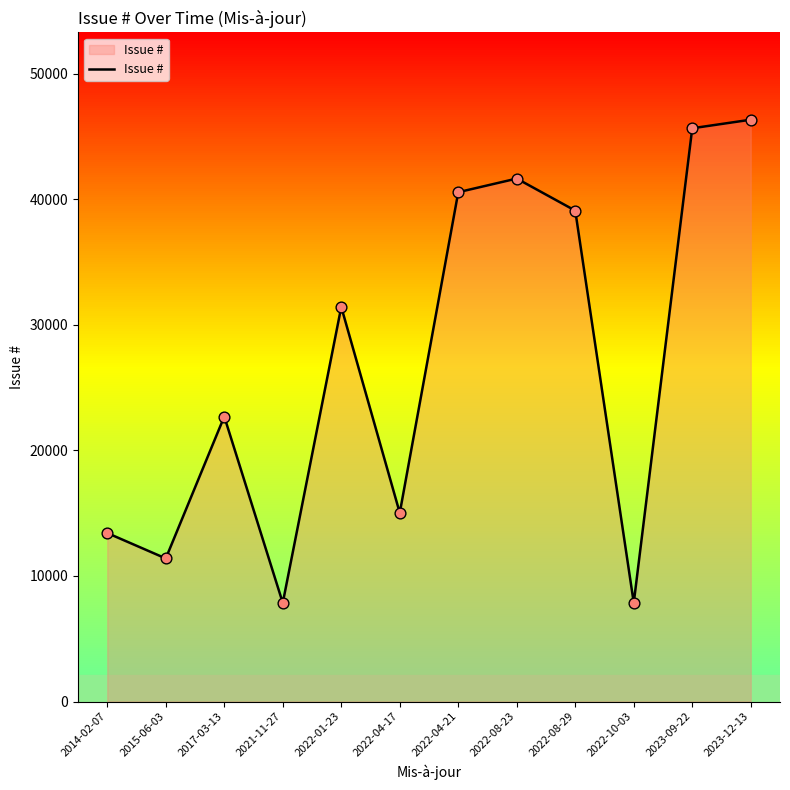

What is the change in value from 2015-06-03 to 2022-01-23?

+20034